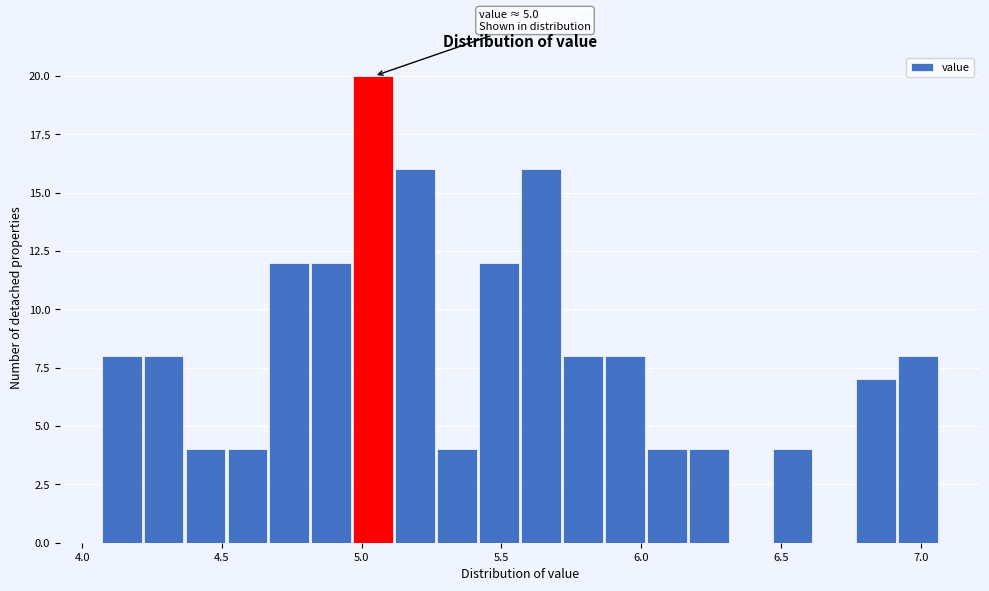

Around what value on the x-axis is the tallest bar? Give the approximate position of its centre, as read against the axis.

5.05